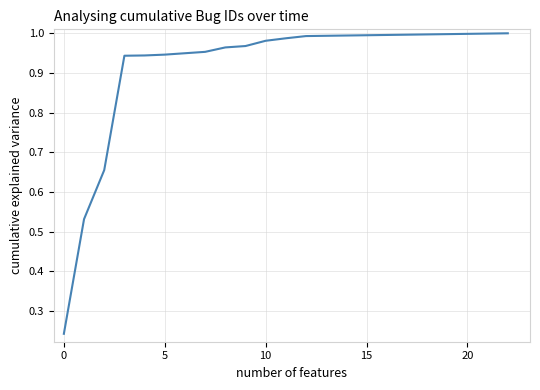

Is this an area chart (filled region under the line)?

No